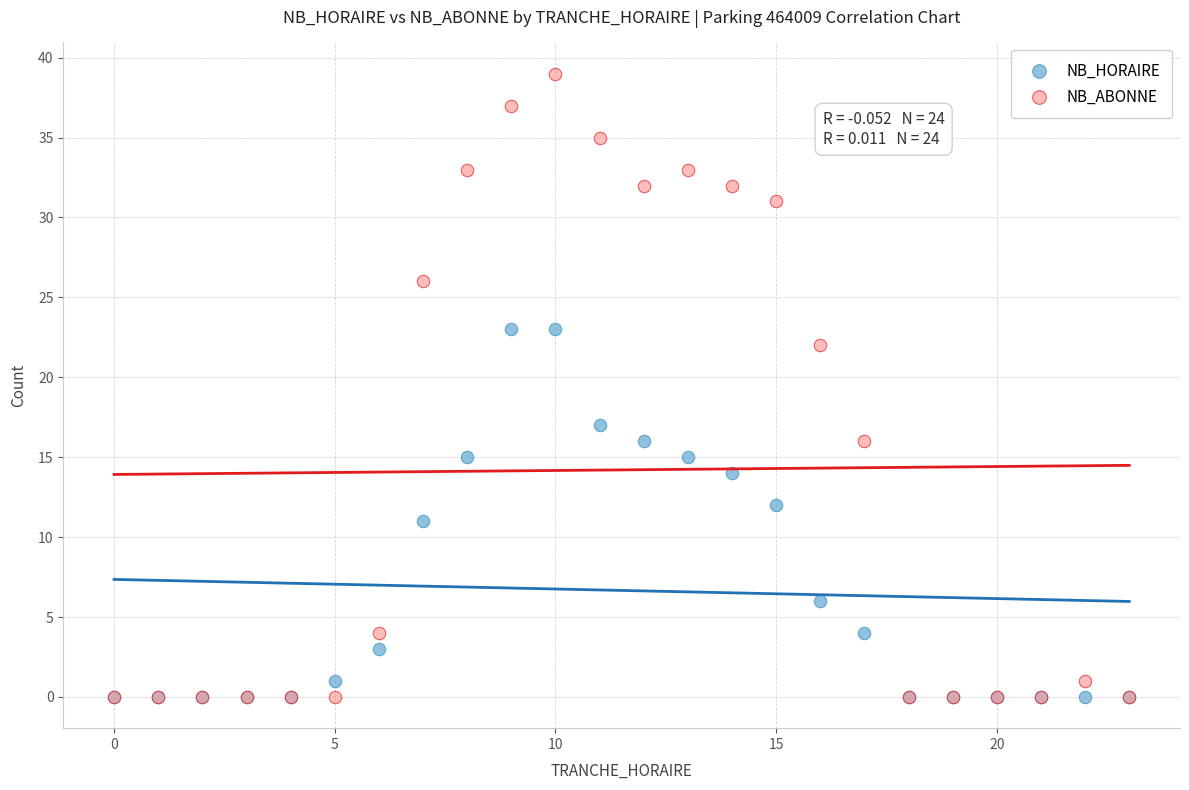

Across all series, what Y value is closest to 19?

17